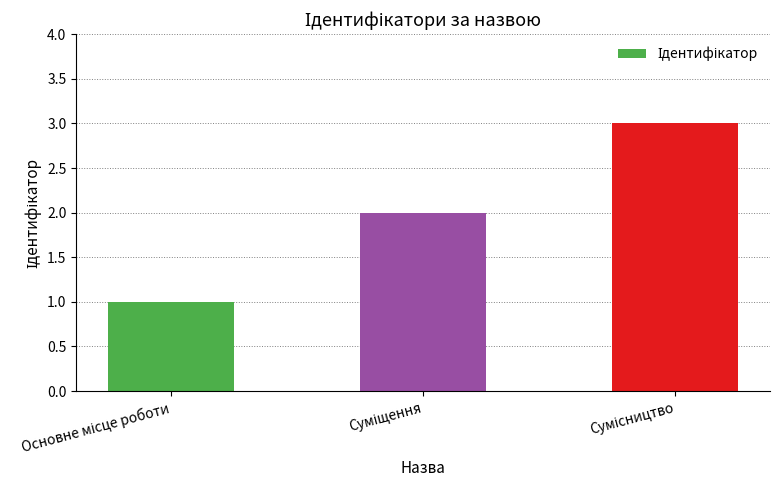

What is the value of the 3rd bar from the left?

3